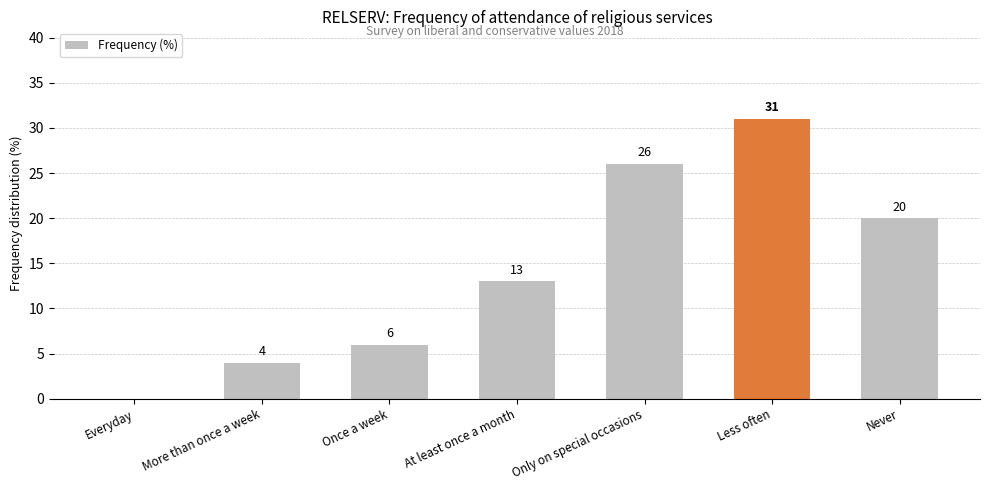

How many data points does each series have?

7